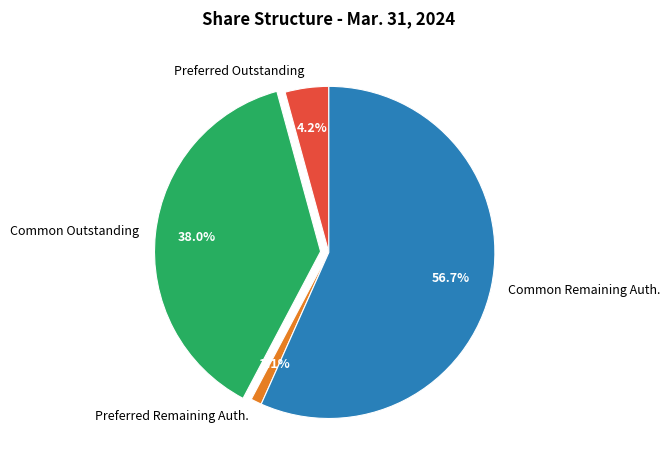

Does any single category account for the majority?

Yes